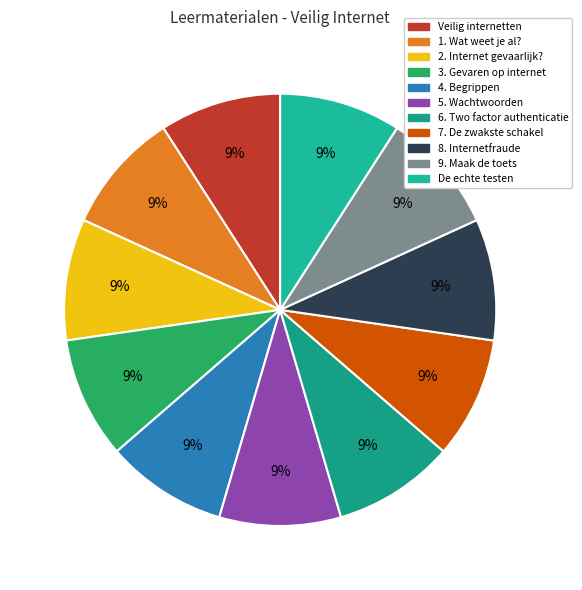

How many segments does this pie chart have?

11